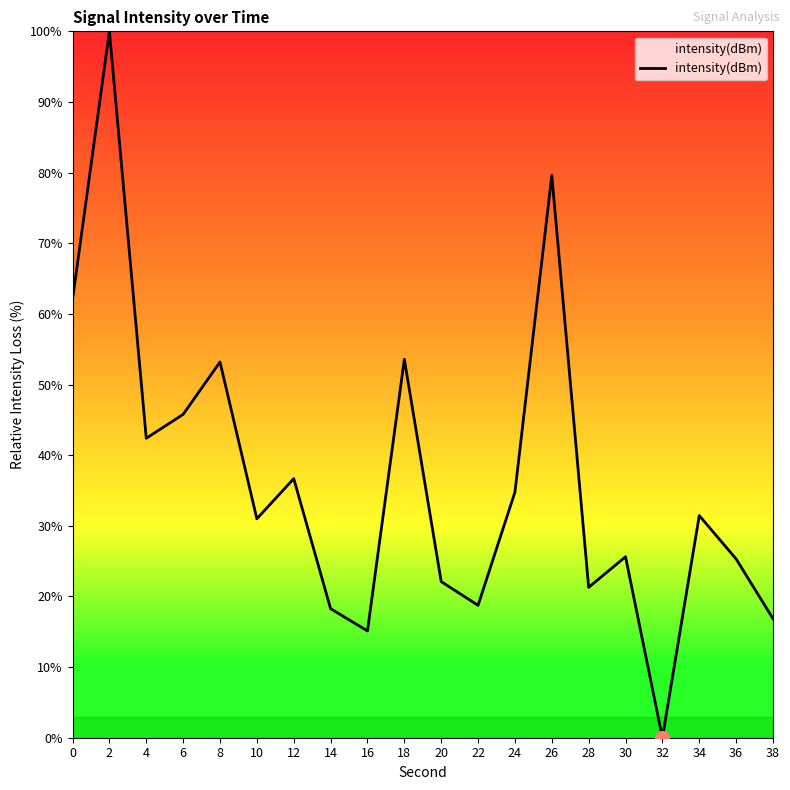

True or false: the data shows 45.8 at 6.

True